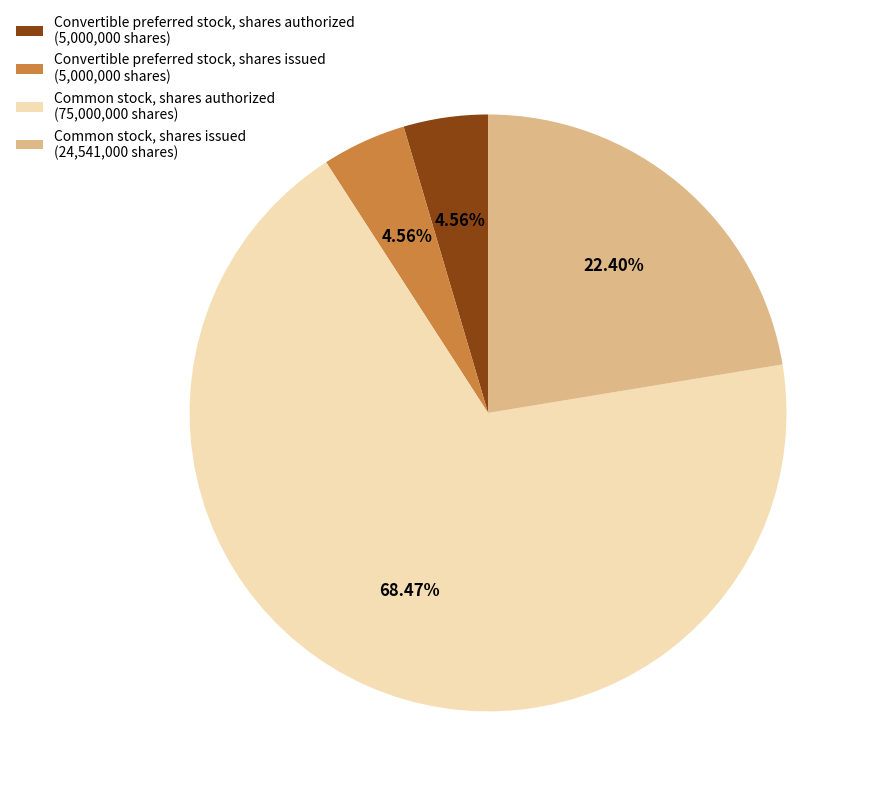

Which slice represents more than half of the pie?

Common stock, shares authorized